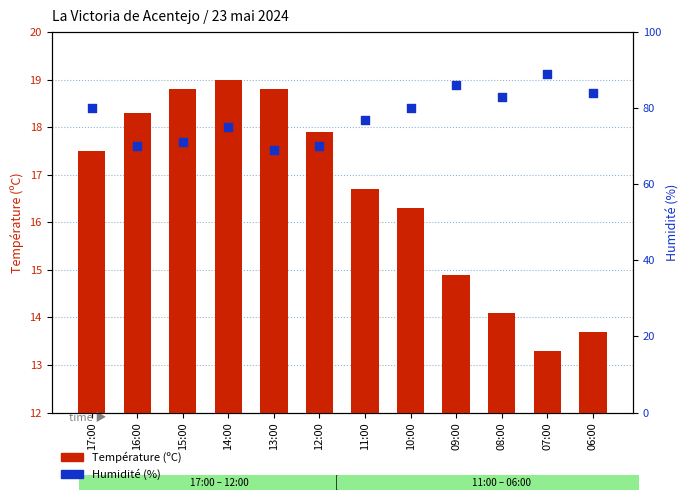

What is the total value across all series at 13:00?

87.8